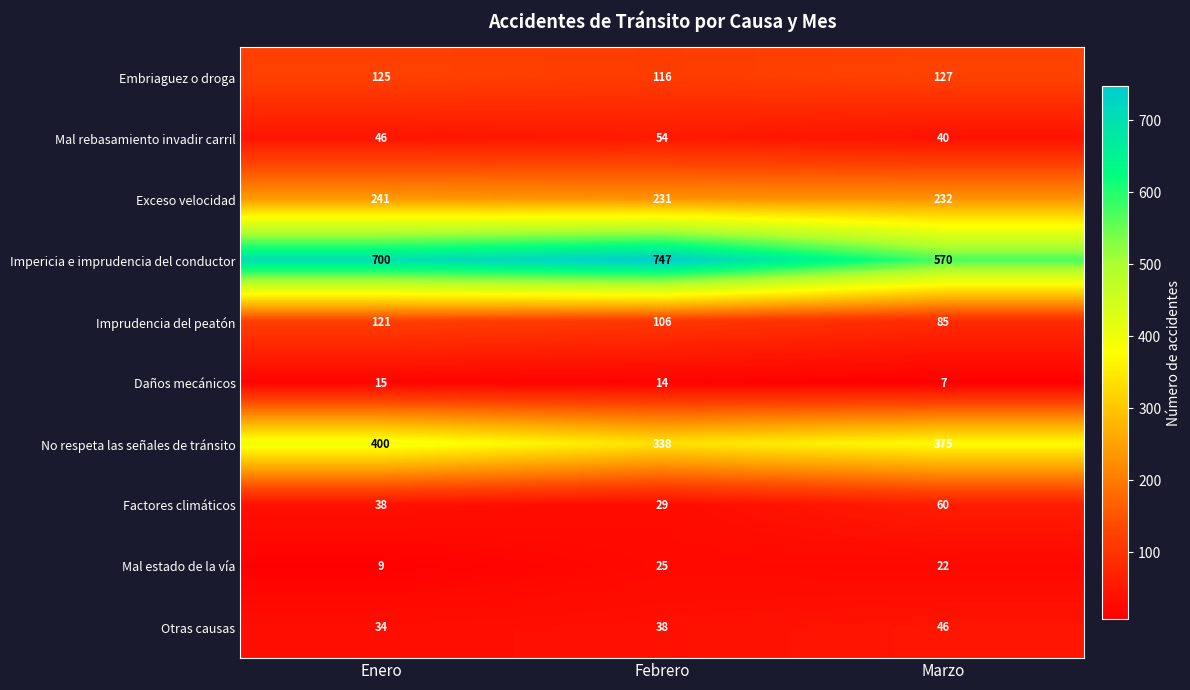

At which label is Exceso velocidad closest to 236?

Marzo